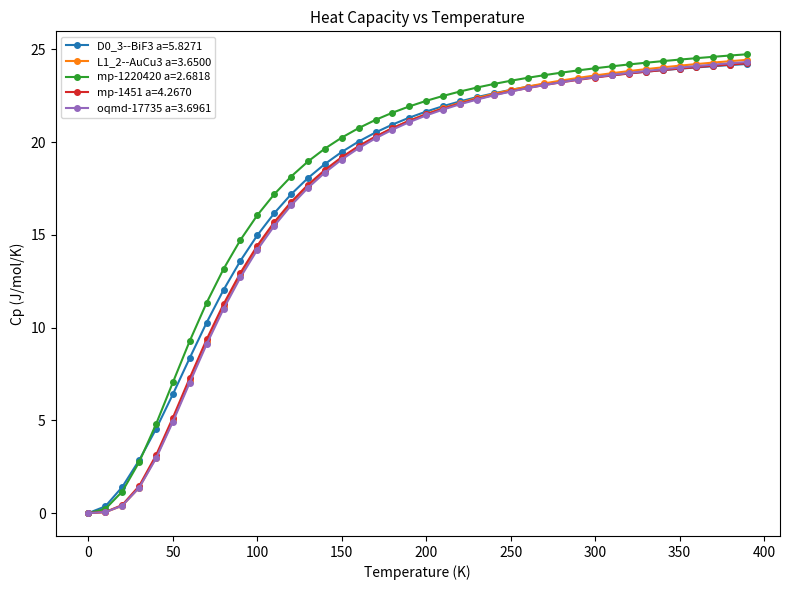

What is the greatest value displayed?

24.7